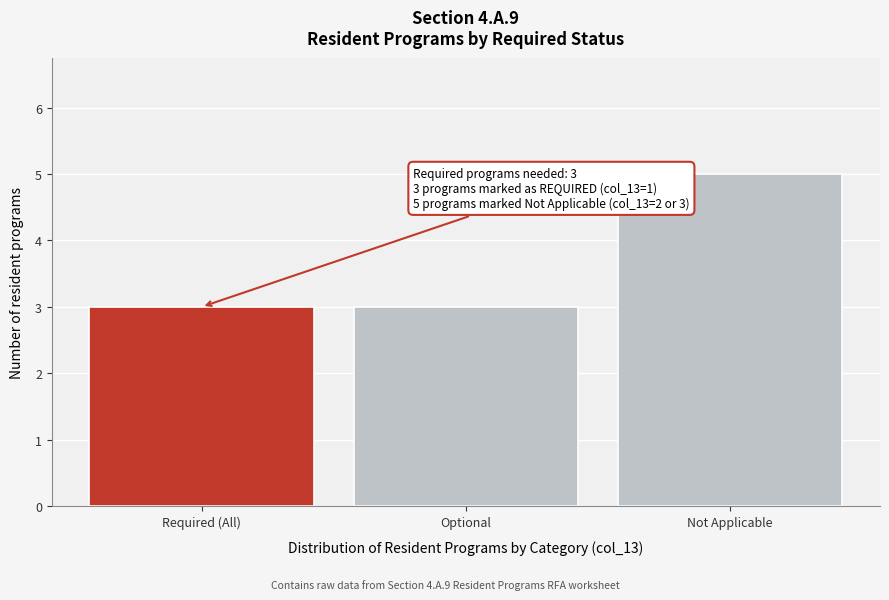

Reading right to left, what are all the values shown in this chart?

5	3	3